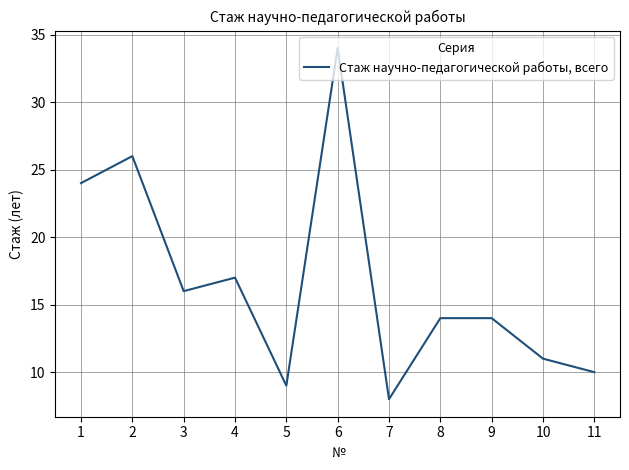

What is the ratio of the value at 8 to the value at 10?

1.3